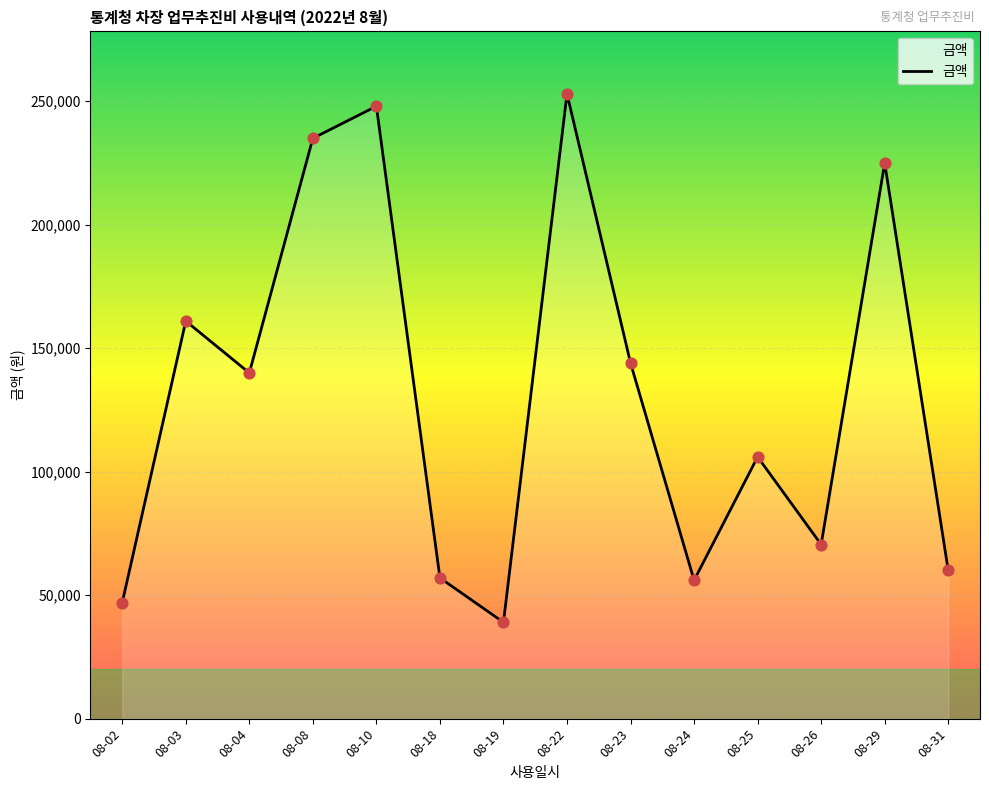

Between 08-04 and 08-22, which is larger?

08-22